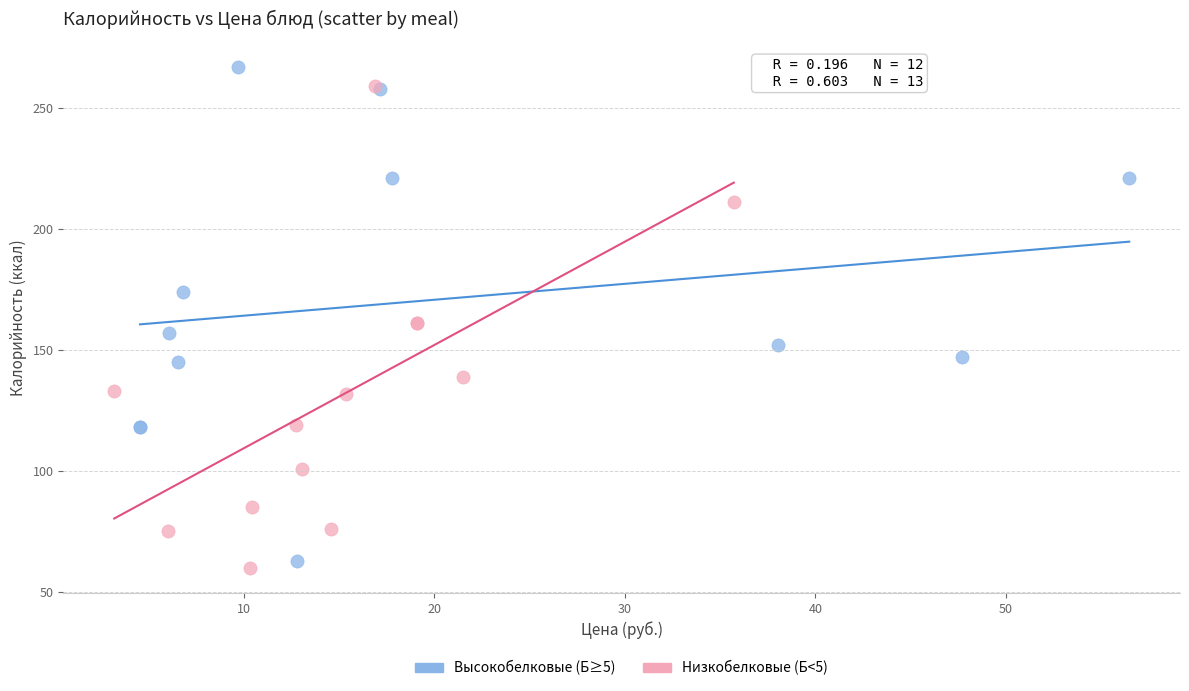

Which series has the largest Y range (max minus min)?

Высокобелковые (Б≥5)